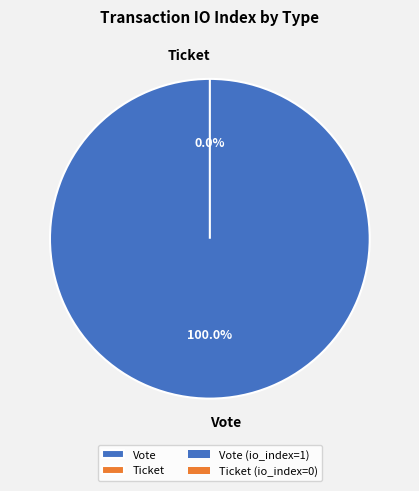

How many slices are in this pie chart?

2